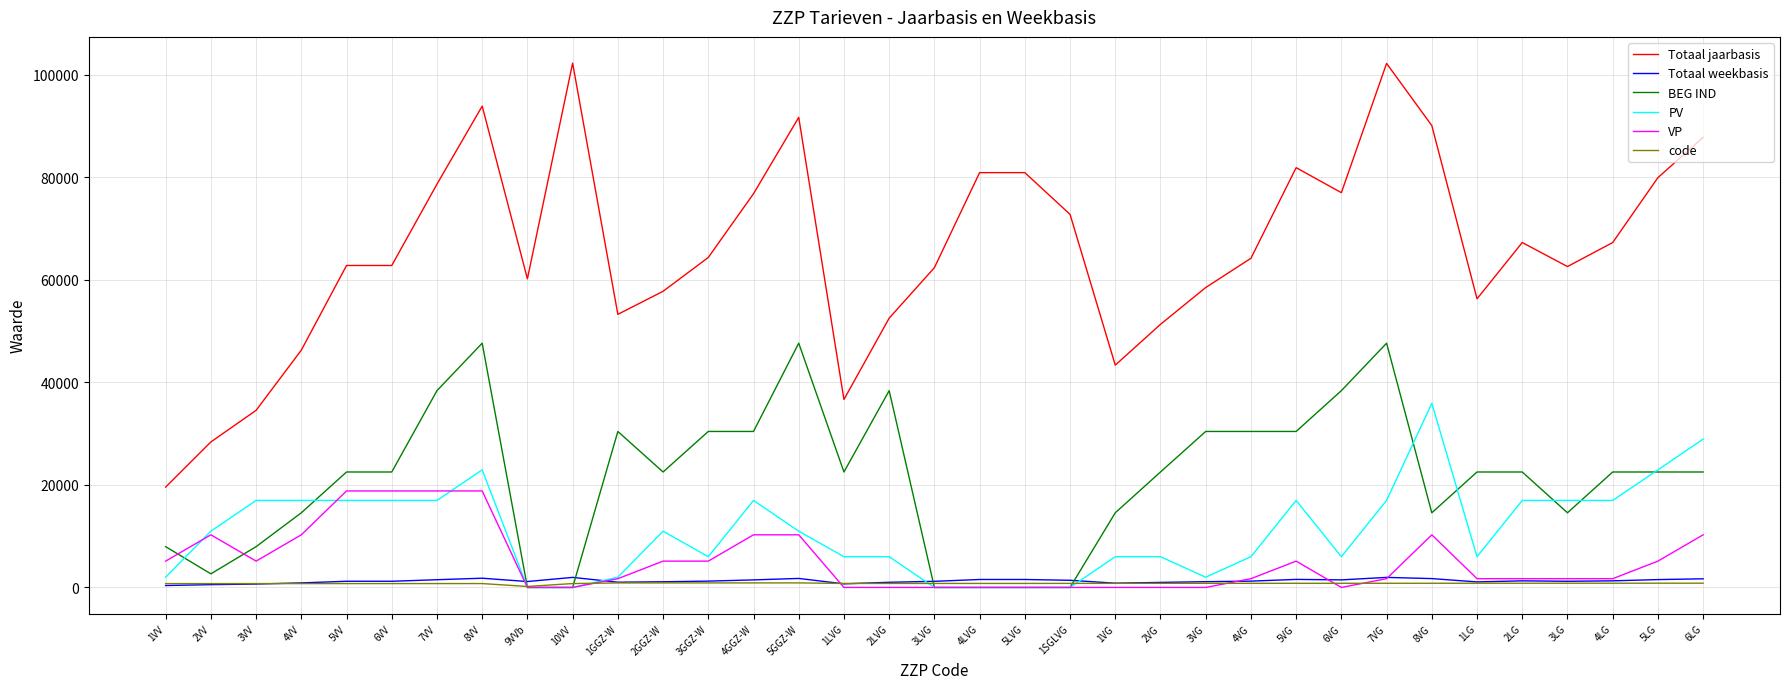

What is the maximum value for code?

888.0